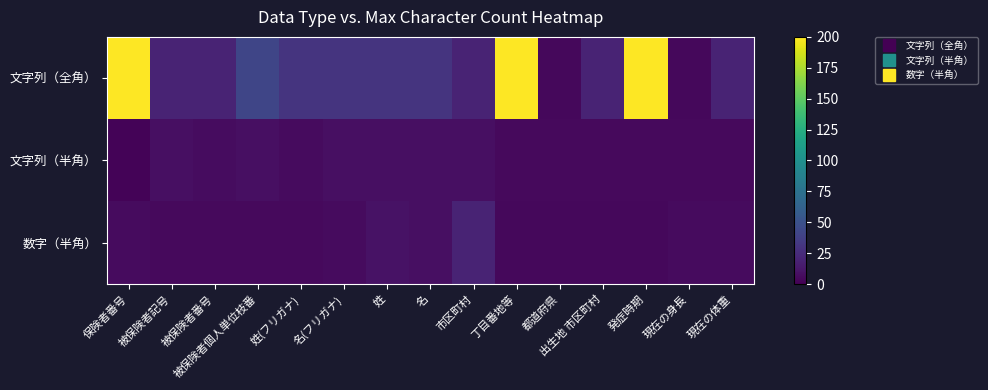

Which category has the highest value across all series?

保険者番号